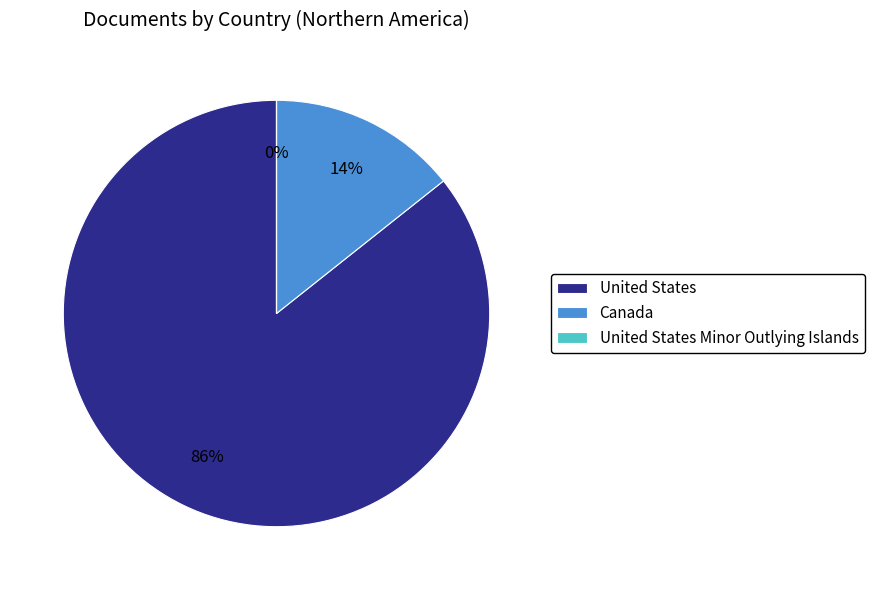

True or false: United States accounts for 86% of the total.

True